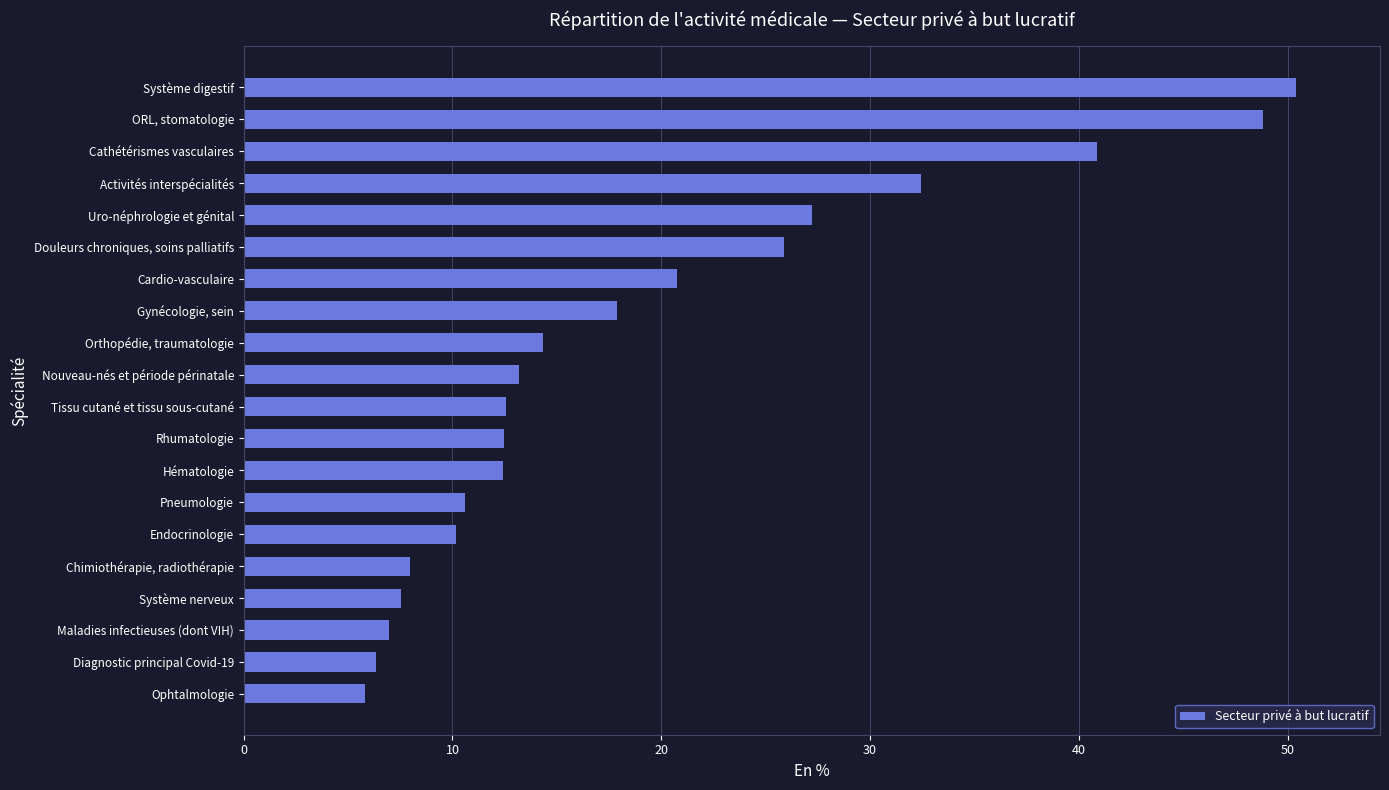

The chart shows a value of 12.5 at Rhumatologie. True or false?

True